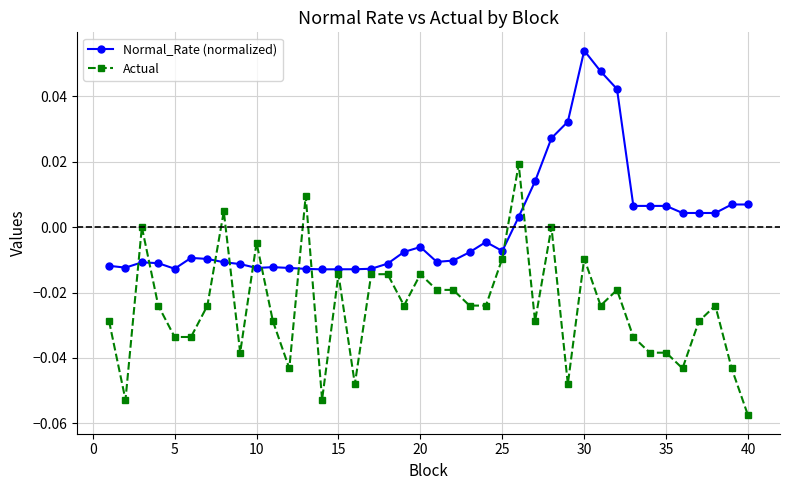

How many lines are shown in the chart?

2